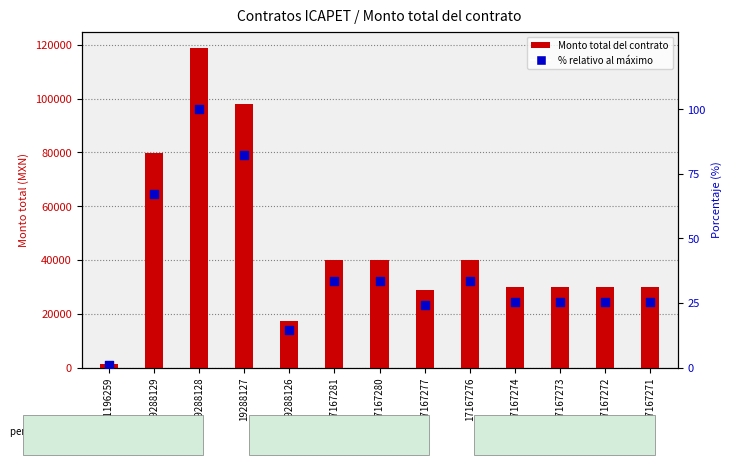

Which series has the widest spread of Y values?

Monto total del contrato